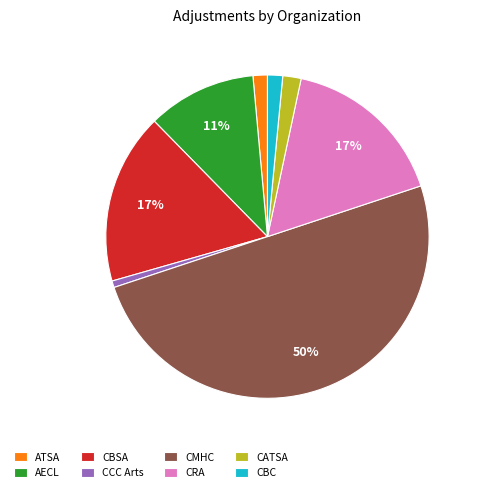

To the nearest percent, what percentage of the pie is CCC Arts?

1%